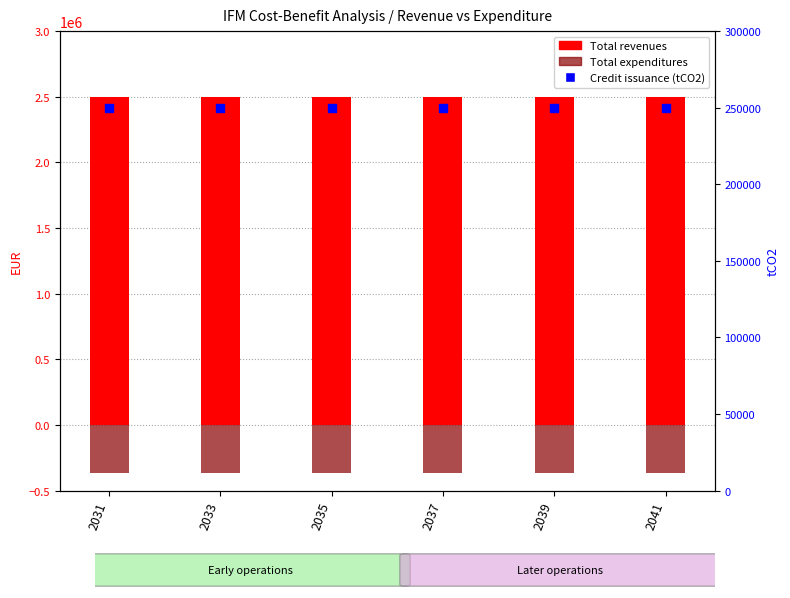

Which series has the widest spread of Y values?

Total revenues